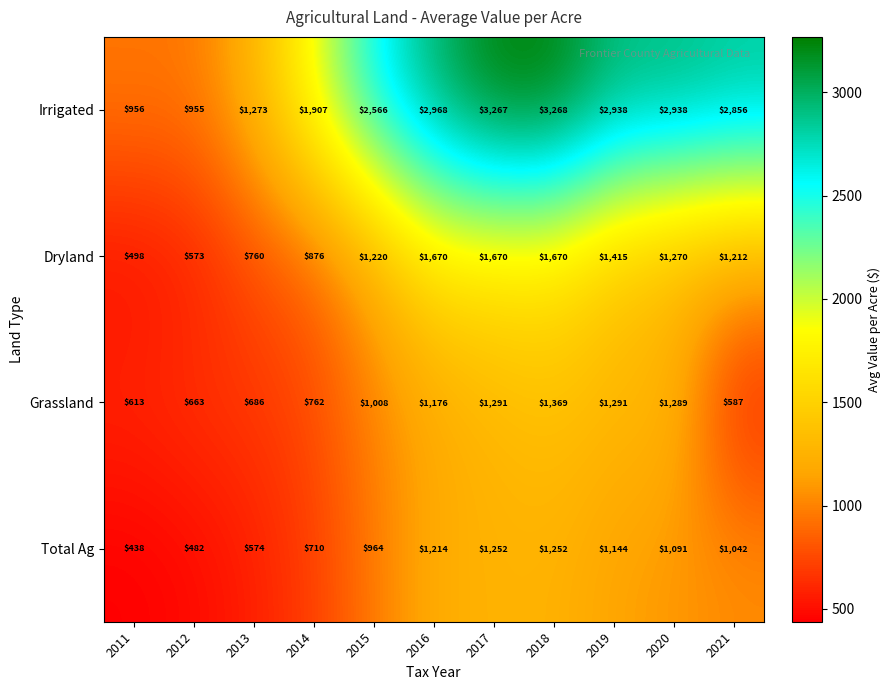

What is the difference between the maximum and second lowest values in the Irrigated series?

2312